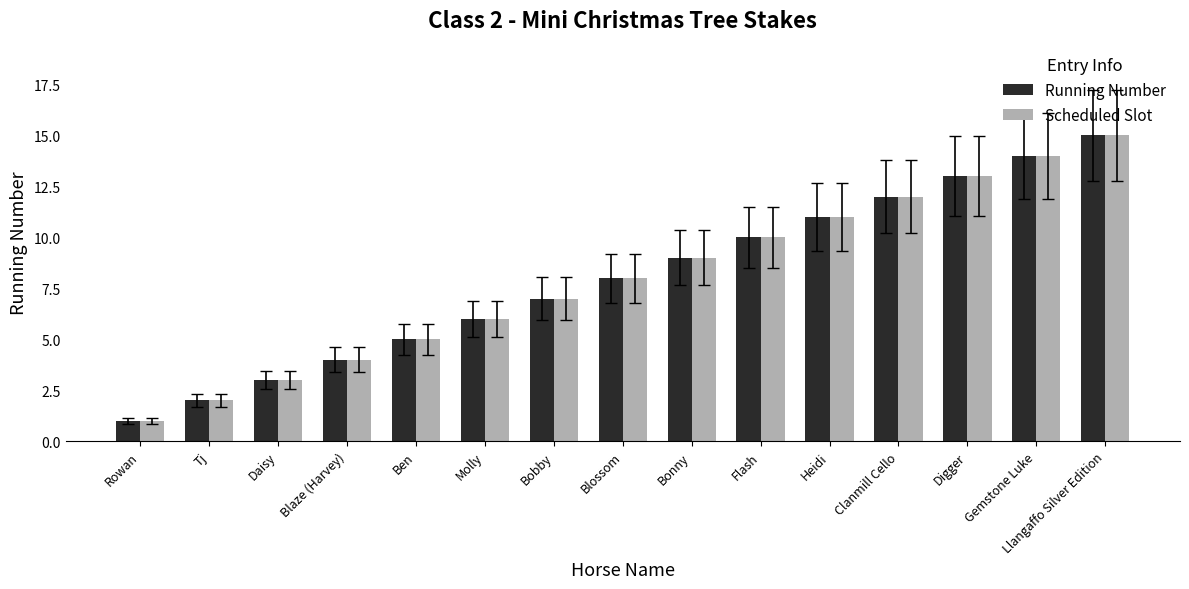

At which label does Scheduled Slot reach its peak?

Llangaffo Silver Edition